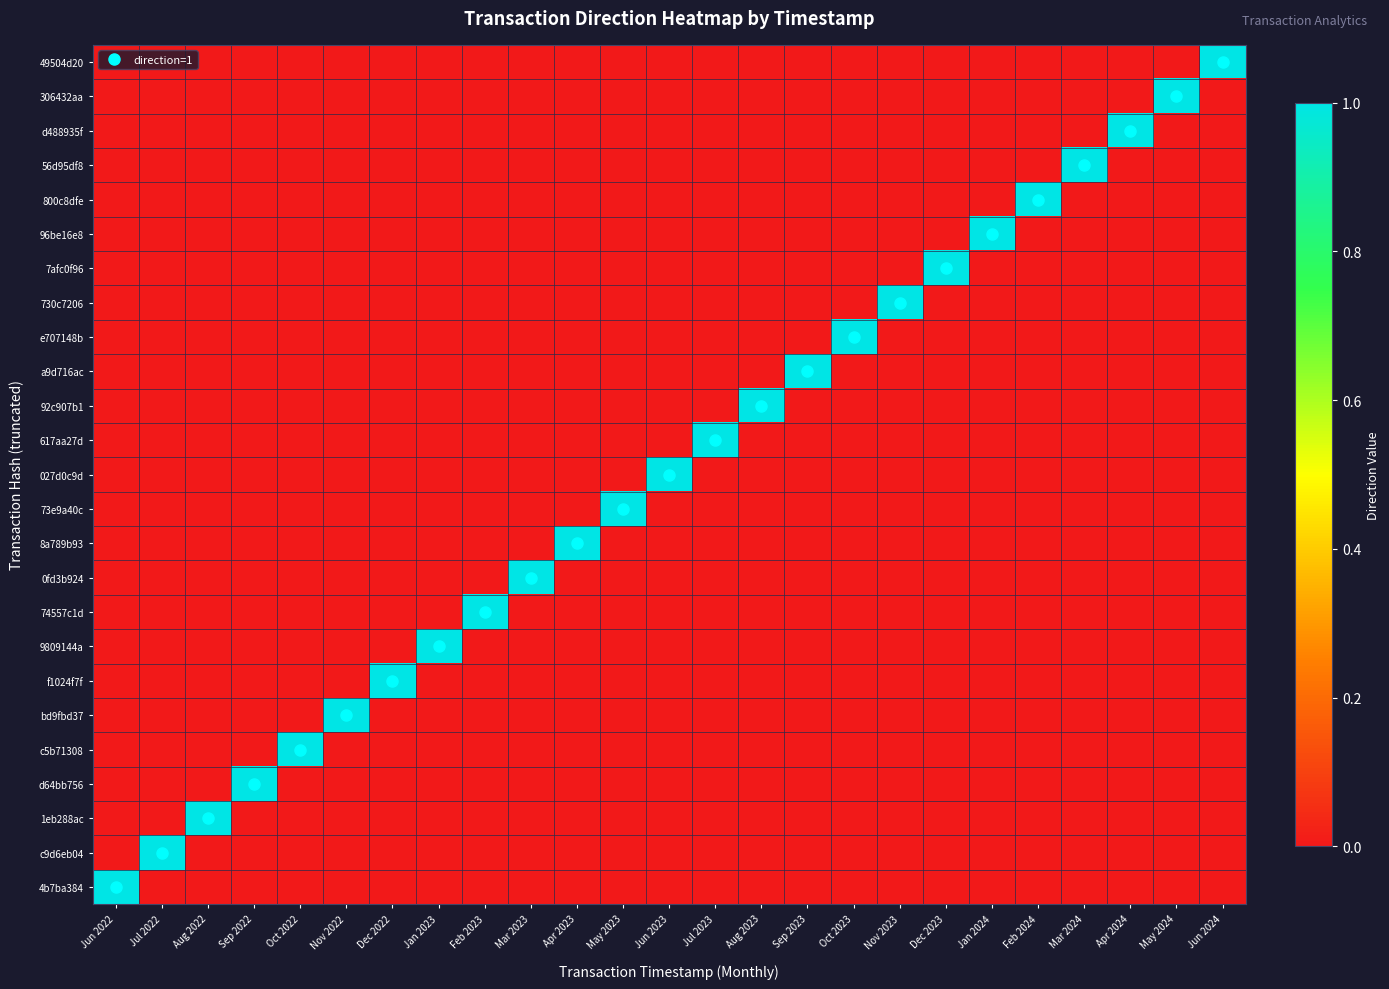

Reading left to right, transcribe all the data shown in this chart.

49504d20: Jun 2022=0	Jul 2022=0	Aug 2022=0	Sep 2022=0	Oct 2022=0	Nov 2022=0	Dec 2022=0	Jan 2023=0	Feb 2023=0	Mar 2023=0	Apr 2023=0	May 2023=0	Jun 2023=0	Jul 2023=0	Aug 2023=0	Sep 2023=0	Oct 2023=0	Nov 2023=0	Dec 2023=0	Jan 2024=0	Feb 2024=0	Mar 2024=0	Apr 2024=0	May 2024=0	Jun 2024=1
306432aa: Jun 2022=0	Jul 2022=0	Aug 2022=0	Sep 2022=0	Oct 2022=0	Nov 2022=0	Dec 2022=0	Jan 2023=0	Feb 2023=0	Mar 2023=0	Apr 2023=0	May 2023=0	Jun 2023=0	Jul 2023=0	Aug 2023=0	Sep 2023=0	Oct 2023=0	Nov 2023=0	Dec 2023=0	Jan 2024=0	Feb 2024=0	Mar 2024=0	Apr 2024=0	May 2024=1	Jun 2024=0
d488935f: Jun 2022=0	Jul 2022=0	Aug 2022=0	Sep 2022=0	Oct 2022=0	Nov 2022=0	Dec 2022=0	Jan 2023=0	Feb 2023=0	Mar 2023=0	Apr 2023=0	May 2023=0	Jun 2023=0	Jul 2023=0	Aug 2023=0	Sep 2023=0	Oct 2023=0	Nov 2023=0	Dec 2023=0	Jan 2024=0	Feb 2024=0	Mar 2024=0	Apr 2024=1	May 2024=0	Jun 2024=0
56d95df8: Jun 2022=0	Jul 2022=0	Aug 2022=0	Sep 2022=0	Oct 2022=0	Nov 2022=0	Dec 2022=0	Jan 2023=0	Feb 2023=0	Mar 2023=0	Apr 2023=0	May 2023=0	Jun 2023=0	Jul 2023=0	Aug 2023=0	Sep 2023=0	Oct 2023=0	Nov 2023=0	Dec 2023=0	Jan 2024=0	Feb 2024=0	Mar 2024=1	Apr 2024=0	May 2024=0	Jun 2024=0
800c8dfe: Jun 2022=0	Jul 2022=0	Aug 2022=0	Sep 2022=0	Oct 2022=0	Nov 2022=0	Dec 2022=0	Jan 2023=0	Feb 2023=0	Mar 2023=0	Apr 2023=0	May 2023=0	Jun 2023=0	Jul 2023=0	Aug 2023=0	Sep 2023=0	Oct 2023=0	Nov 2023=0	Dec 2023=0	Jan 2024=0	Feb 2024=1	Mar 2024=0	Apr 2024=0	May 2024=0	Jun 2024=0
96be16e8: Jun 2022=0	Jul 2022=0	Aug 2022=0	Sep 2022=0	Oct 2022=0	Nov 2022=0	Dec 2022=0	Jan 2023=0	Feb 2023=0	Mar 2023=0	Apr 2023=0	May 2023=0	Jun 2023=0	Jul 2023=0	Aug 2023=0	Sep 2023=0	Oct 2023=0	Nov 2023=0	Dec 2023=0	Jan 2024=1	Feb 2024=0	Mar 2024=0	Apr 2024=0	May 2024=0	Jun 2024=0
7afc0f96: Jun 2022=0	Jul 2022=0	Aug 2022=0	Sep 2022=0	Oct 2022=0	Nov 2022=0	Dec 2022=0	Jan 2023=0	Feb 2023=0	Mar 2023=0	Apr 2023=0	May 2023=0	Jun 2023=0	Jul 2023=0	Aug 2023=0	Sep 2023=0	Oct 2023=0	Nov 2023=0	Dec 2023=1	Jan 2024=0	Feb 2024=0	Mar 2024=0	Apr 2024=0	May 2024=0	Jun 2024=0
730c7206: Jun 2022=0	Jul 2022=0	Aug 2022=0	Sep 2022=0	Oct 2022=0	Nov 2022=0	Dec 2022=0	Jan 2023=0	Feb 2023=0	Mar 2023=0	Apr 2023=0	May 2023=0	Jun 2023=0	Jul 2023=0	Aug 2023=0	Sep 2023=0	Oct 2023=0	Nov 2023=1	Dec 2023=0	Jan 2024=0	Feb 2024=0	Mar 2024=0	Apr 2024=0	May 2024=0	Jun 2024=0
e707148b: Jun 2022=0	Jul 2022=0	Aug 2022=0	Sep 2022=0	Oct 2022=0	Nov 2022=0	Dec 2022=0	Jan 2023=0	Feb 2023=0	Mar 2023=0	Apr 2023=0	May 2023=0	Jun 2023=0	Jul 2023=0	Aug 2023=0	Sep 2023=0	Oct 2023=1	Nov 2023=0	Dec 2023=0	Jan 2024=0	Feb 2024=0	Mar 2024=0	Apr 2024=0	May 2024=0	Jun 2024=0
a9d716ac: Jun 2022=0	Jul 2022=0	Aug 2022=0	Sep 2022=0	Oct 2022=0	Nov 2022=0	Dec 2022=0	Jan 2023=0	Feb 2023=0	Mar 2023=0	Apr 2023=0	May 2023=0	Jun 2023=0	Jul 2023=0	Aug 2023=0	Sep 2023=1	Oct 2023=0	Nov 2023=0	Dec 2023=0	Jan 2024=0	Feb 2024=0	Mar 2024=0	Apr 2024=0	May 2024=0	Jun 2024=0
92c907b1: Jun 2022=0	Jul 2022=0	Aug 2022=0	Sep 2022=0	Oct 2022=0	Nov 2022=0	Dec 2022=0	Jan 2023=0	Feb 2023=0	Mar 2023=0	Apr 2023=0	May 2023=0	Jun 2023=0	Jul 2023=0	Aug 2023=1	Sep 2023=0	Oct 2023=0	Nov 2023=0	Dec 2023=0	Jan 2024=0	Feb 2024=0	Mar 2024=0	Apr 2024=0	May 2024=0	Jun 2024=0
617aa27d: Jun 2022=0	Jul 2022=0	Aug 2022=0	Sep 2022=0	Oct 2022=0	Nov 2022=0	Dec 2022=0	Jan 2023=0	Feb 2023=0	Mar 2023=0	Apr 2023=0	May 2023=0	Jun 2023=0	Jul 2023=1	Aug 2023=0	Sep 2023=0	Oct 2023=0	Nov 2023=0	Dec 2023=0	Jan 2024=0	Feb 2024=0	Mar 2024=0	Apr 2024=0	May 2024=0	Jun 2024=0
027d0c9d: Jun 2022=0	Jul 2022=0	Aug 2022=0	Sep 2022=0	Oct 2022=0	Nov 2022=0	Dec 2022=0	Jan 2023=0	Feb 2023=0	Mar 2023=0	Apr 2023=0	May 2023=0	Jun 2023=1	Jul 2023=0	Aug 2023=0	Sep 2023=0	Oct 2023=0	Nov 2023=0	Dec 2023=0	Jan 2024=0	Feb 2024=0	Mar 2024=0	Apr 2024=0	May 2024=0	Jun 2024=0
73e9a40c: Jun 2022=0	Jul 2022=0	Aug 2022=0	Sep 2022=0	Oct 2022=0	Nov 2022=0	Dec 2022=0	Jan 2023=0	Feb 2023=0	Mar 2023=0	Apr 2023=0	May 2023=1	Jun 2023=0	Jul 2023=0	Aug 2023=0	Sep 2023=0	Oct 2023=0	Nov 2023=0	Dec 2023=0	Jan 2024=0	Feb 2024=0	Mar 2024=0	Apr 2024=0	May 2024=0	Jun 2024=0
8a789b93: Jun 2022=0	Jul 2022=0	Aug 2022=0	Sep 2022=0	Oct 2022=0	Nov 2022=0	Dec 2022=0	Jan 2023=0	Feb 2023=0	Mar 2023=0	Apr 2023=1	May 2023=0	Jun 2023=0	Jul 2023=0	Aug 2023=0	Sep 2023=0	Oct 2023=0	Nov 2023=0	Dec 2023=0	Jan 2024=0	Feb 2024=0	Mar 2024=0	Apr 2024=0	May 2024=0	Jun 2024=0
0fd3b924: Jun 2022=0	Jul 2022=0	Aug 2022=0	Sep 2022=0	Oct 2022=0	Nov 2022=0	Dec 2022=0	Jan 2023=0	Feb 2023=0	Mar 2023=1	Apr 2023=0	May 2023=0	Jun 2023=0	Jul 2023=0	Aug 2023=0	Sep 2023=0	Oct 2023=0	Nov 2023=0	Dec 2023=0	Jan 2024=0	Feb 2024=0	Mar 2024=0	Apr 2024=0	May 2024=0	Jun 2024=0
74557c1d: Jun 2022=0	Jul 2022=0	Aug 2022=0	Sep 2022=0	Oct 2022=0	Nov 2022=0	Dec 2022=0	Jan 2023=0	Feb 2023=1	Mar 2023=0	Apr 2023=0	May 2023=0	Jun 2023=0	Jul 2023=0	Aug 2023=0	Sep 2023=0	Oct 2023=0	Nov 2023=0	Dec 2023=0	Jan 2024=0	Feb 2024=0	Mar 2024=0	Apr 2024=0	May 2024=0	Jun 2024=0
9809144a: Jun 2022=0	Jul 2022=0	Aug 2022=0	Sep 2022=0	Oct 2022=0	Nov 2022=0	Dec 2022=0	Jan 2023=1	Feb 2023=0	Mar 2023=0	Apr 2023=0	May 2023=0	Jun 2023=0	Jul 2023=0	Aug 2023=0	Sep 2023=0	Oct 2023=0	Nov 2023=0	Dec 2023=0	Jan 2024=0	Feb 2024=0	Mar 2024=0	Apr 2024=0	May 2024=0	Jun 2024=0
f1024f7f: Jun 2022=0	Jul 2022=0	Aug 2022=0	Sep 2022=0	Oct 2022=0	Nov 2022=0	Dec 2022=1	Jan 2023=0	Feb 2023=0	Mar 2023=0	Apr 2023=0	May 2023=0	Jun 2023=0	Jul 2023=0	Aug 2023=0	Sep 2023=0	Oct 2023=0	Nov 2023=0	Dec 2023=0	Jan 2024=0	Feb 2024=0	Mar 2024=0	Apr 2024=0	May 2024=0	Jun 2024=0
bd9fbd37: Jun 2022=0	Jul 2022=0	Aug 2022=0	Sep 2022=0	Oct 2022=0	Nov 2022=1	Dec 2022=0	Jan 2023=0	Feb 2023=0	Mar 2023=0	Apr 2023=0	May 2023=0	Jun 2023=0	Jul 2023=0	Aug 2023=0	Sep 2023=0	Oct 2023=0	Nov 2023=0	Dec 2023=0	Jan 2024=0	Feb 2024=0	Mar 2024=0	Apr 2024=0	May 2024=0	Jun 2024=0
c5b71308: Jun 2022=0	Jul 2022=0	Aug 2022=0	Sep 2022=0	Oct 2022=1	Nov 2022=0	Dec 2022=0	Jan 2023=0	Feb 2023=0	Mar 2023=0	Apr 2023=0	May 2023=0	Jun 2023=0	Jul 2023=0	Aug 2023=0	Sep 2023=0	Oct 2023=0	Nov 2023=0	Dec 2023=0	Jan 2024=0	Feb 2024=0	Mar 2024=0	Apr 2024=0	May 2024=0	Jun 2024=0
d64bb756: Jun 2022=0	Jul 2022=0	Aug 2022=0	Sep 2022=1	Oct 2022=0	Nov 2022=0	Dec 2022=0	Jan 2023=0	Feb 2023=0	Mar 2023=0	Apr 2023=0	May 2023=0	Jun 2023=0	Jul 2023=0	Aug 2023=0	Sep 2023=0	Oct 2023=0	Nov 2023=0	Dec 2023=0	Jan 2024=0	Feb 2024=0	Mar 2024=0	Apr 2024=0	May 2024=0	Jun 2024=0
1eb288ac: Jun 2022=0	Jul 2022=0	Aug 2022=1	Sep 2022=0	Oct 2022=0	Nov 2022=0	Dec 2022=0	Jan 2023=0	Feb 2023=0	Mar 2023=0	Apr 2023=0	May 2023=0	Jun 2023=0	Jul 2023=0	Aug 2023=0	Sep 2023=0	Oct 2023=0	Nov 2023=0	Dec 2023=0	Jan 2024=0	Feb 2024=0	Mar 2024=0	Apr 2024=0	May 2024=0	Jun 2024=0
c9d6eb04: Jun 2022=0	Jul 2022=1	Aug 2022=0	Sep 2022=0	Oct 2022=0	Nov 2022=0	Dec 2022=0	Jan 2023=0	Feb 2023=0	Mar 2023=0	Apr 2023=0	May 2023=0	Jun 2023=0	Jul 2023=0	Aug 2023=0	Sep 2023=0	Oct 2023=0	Nov 2023=0	Dec 2023=0	Jan 2024=0	Feb 2024=0	Mar 2024=0	Apr 2024=0	May 2024=0	Jun 2024=0
4b7ba384: Jun 2022=1	Jul 2022=0	Aug 2022=0	Sep 2022=0	Oct 2022=0	Nov 2022=0	Dec 2022=0	Jan 2023=0	Feb 2023=0	Mar 2023=0	Apr 2023=0	May 2023=0	Jun 2023=0	Jul 2023=0	Aug 2023=0	Sep 2023=0	Oct 2023=0	Nov 2023=0	Dec 2023=0	Jan 2024=0	Feb 2024=0	Mar 2024=0	Apr 2024=0	May 2024=0	Jun 2024=0